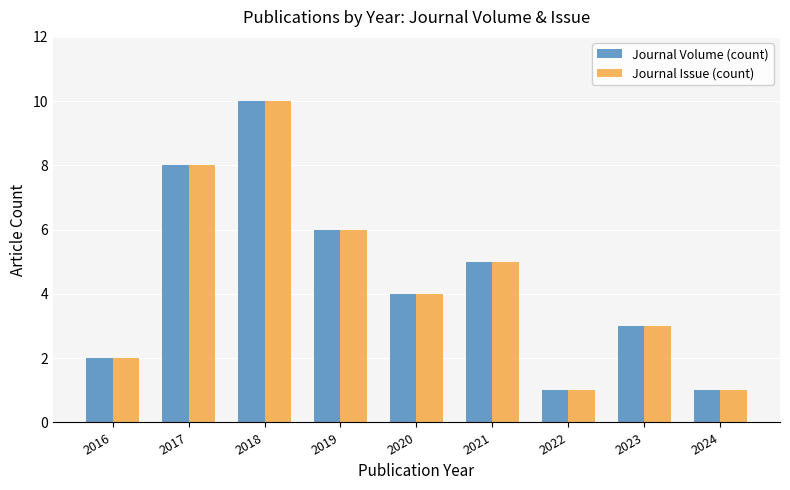

Is it true that Journal Issue (count) equals 15 at 2018?

False